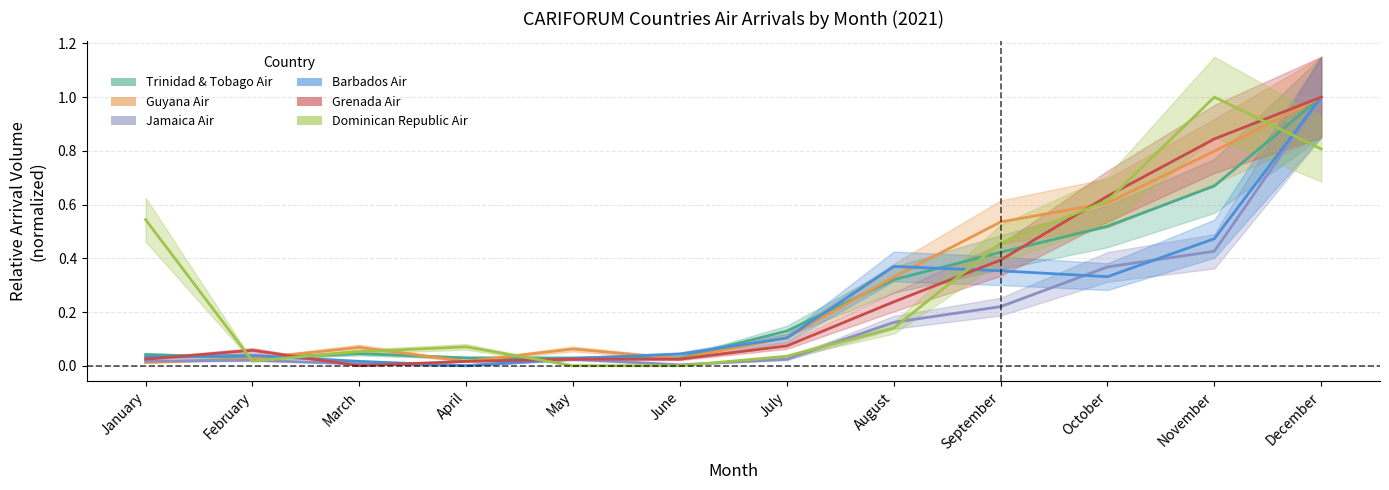

True or false: Dominican Republic Air has a value of 0.0 at February.

False